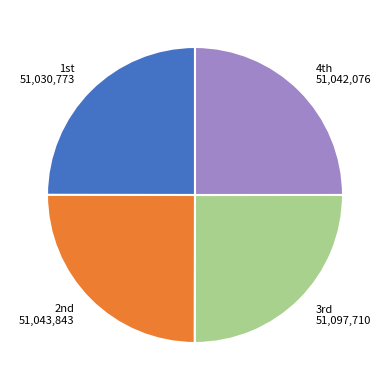

Is there any slice that represents more than half of the pie?

No